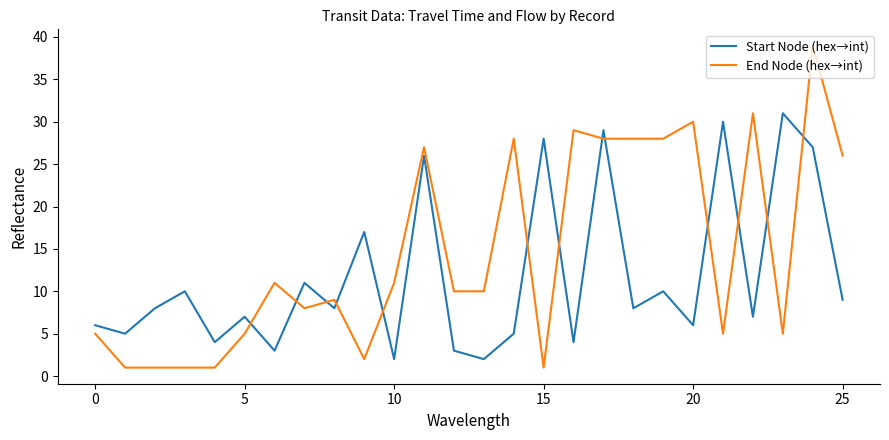

What is the highest value of the Start Node (hex→int) series?

31